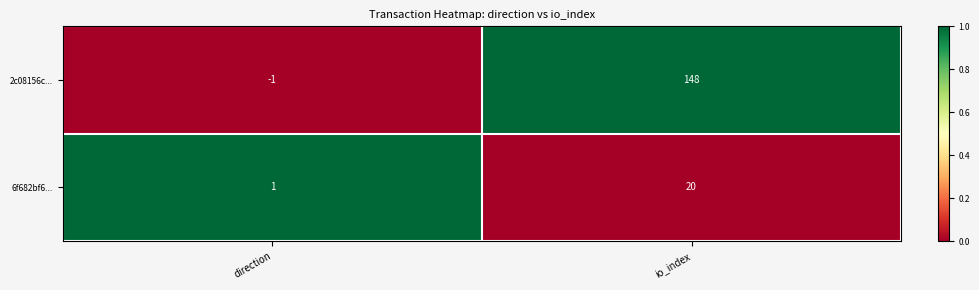

Rank the categories by 2c08156c... value from lowest to highest.

direction, io_index